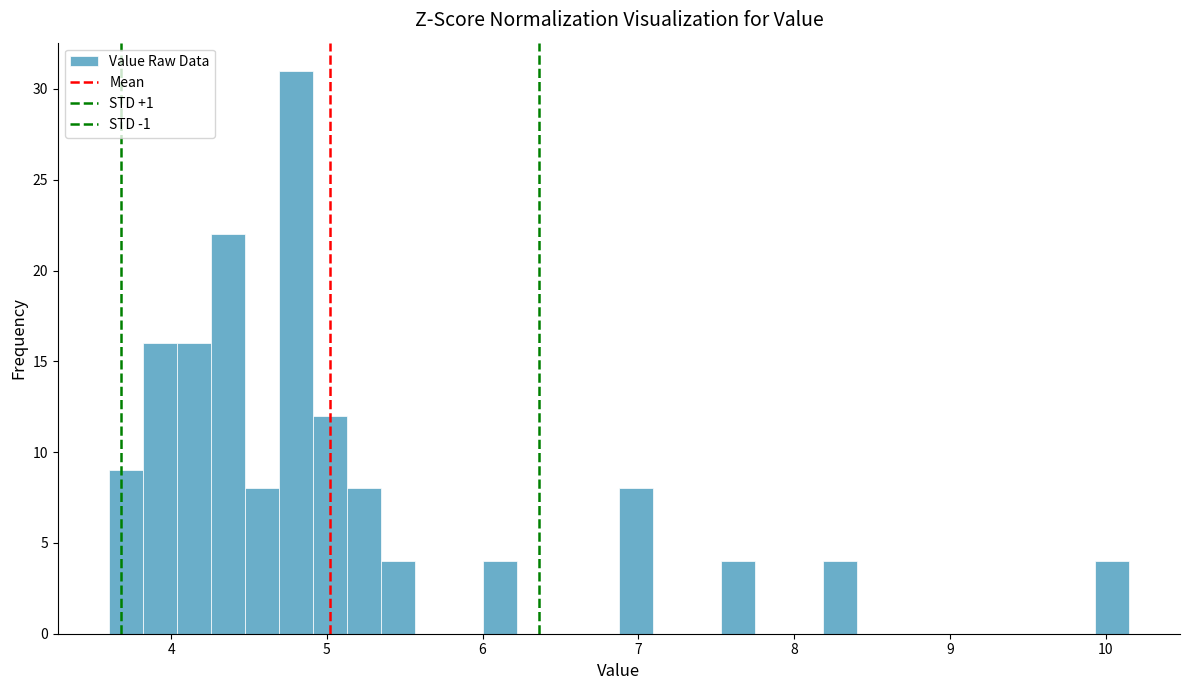

Read against the x-axis, roughly where is the centre of the tallest bar?

4.8